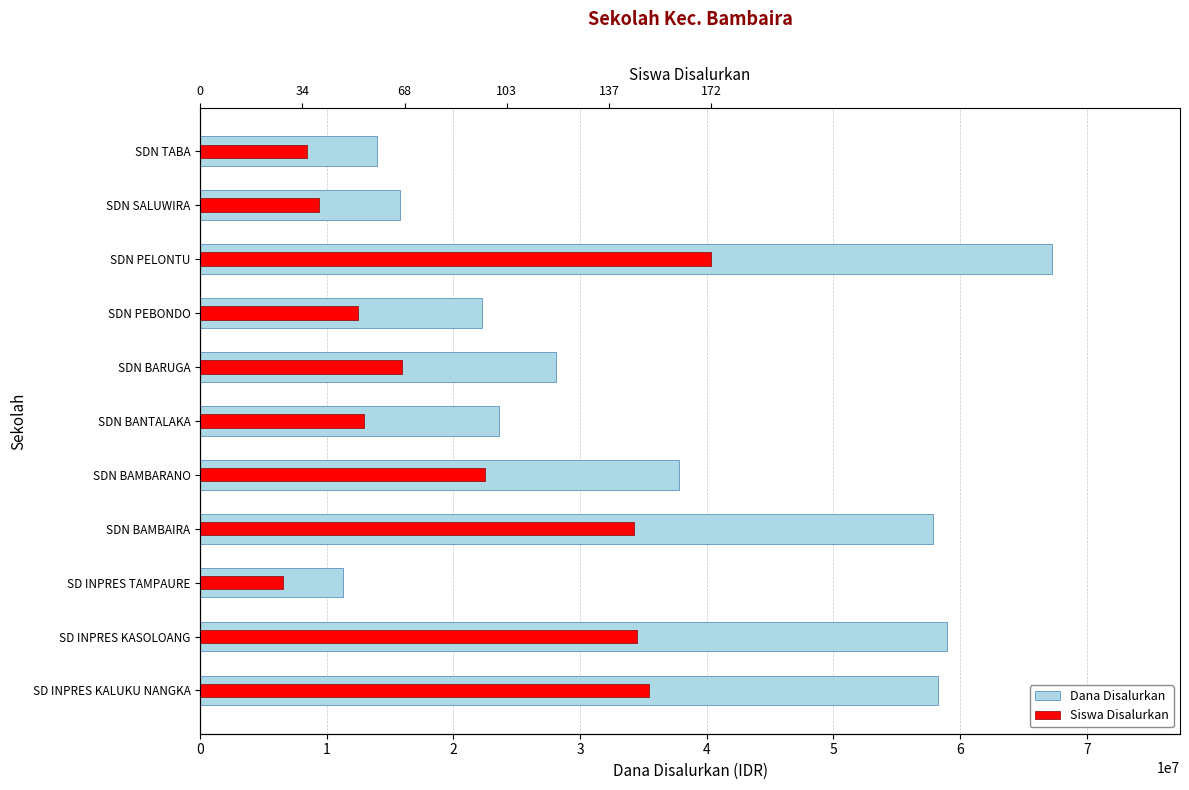

Reading right to left, extract all data points from this chart.

Dana Disalurkan: 13950000.0	15750000.0	67275000.0	22275000.0	28125000.0	23625000.0	37800000.0	57825000.0	11250000.0	58950000.0	58275000.0
Siswa Disalurkan: 8448488.4	9387209.3	40365000.0	12438052.3	15958255.8	12907412.8	22529302.3	34263314.0	6571046.5	34497994.2	35436715.1